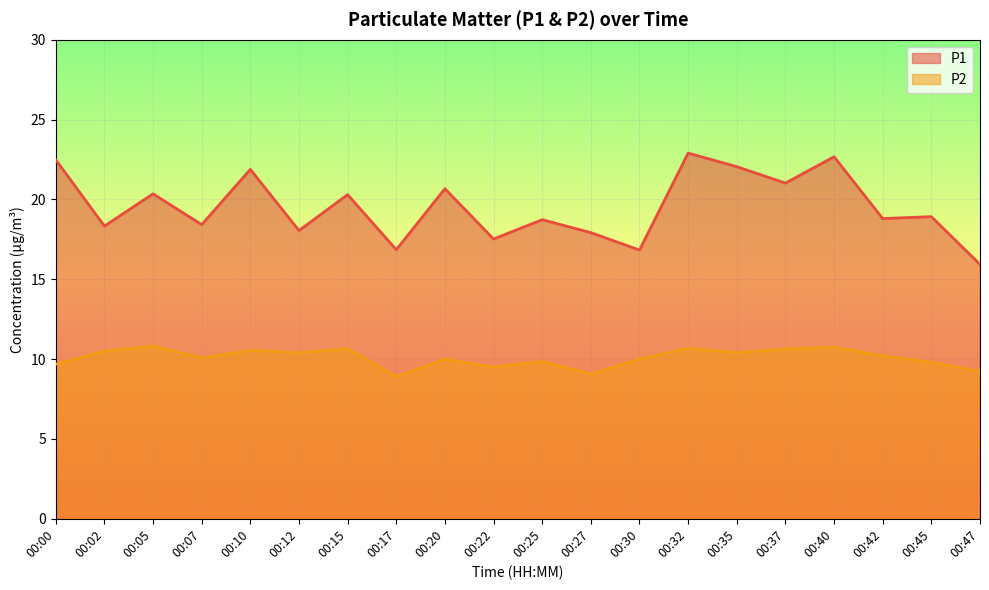

What is the value of the P1 point at the 15th from the left?

22.1